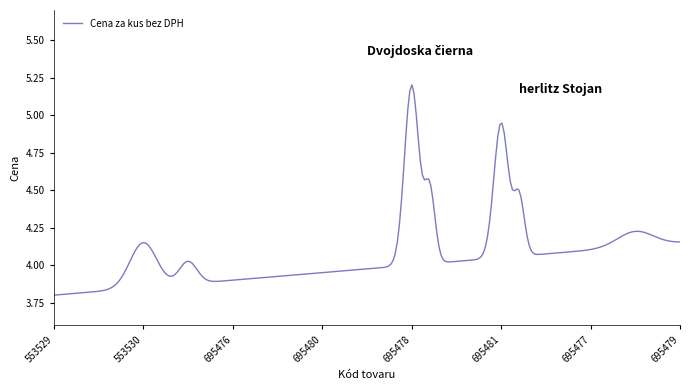

What is the difference between the maximum and minimum values?

1.4